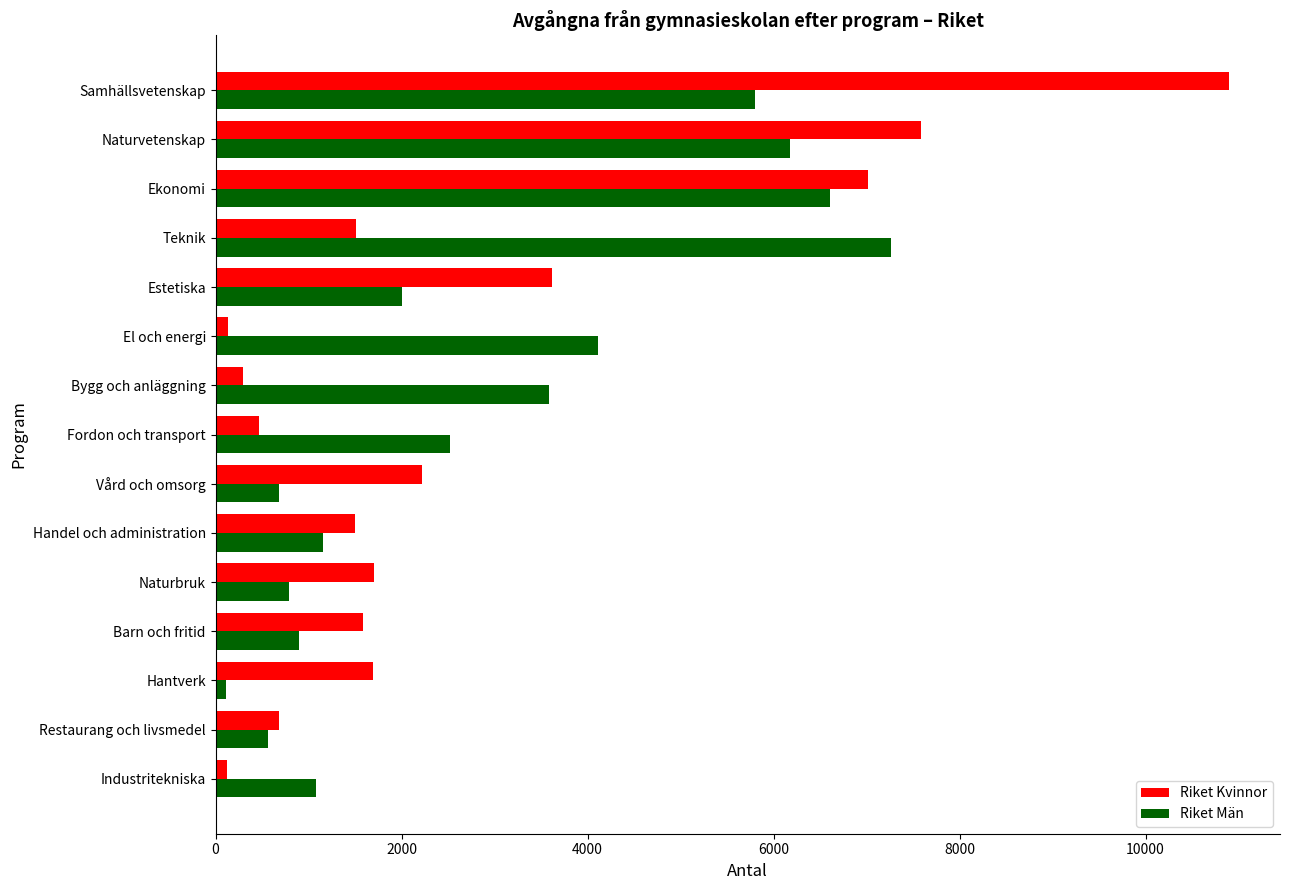

List the series in order of their peak value, lowest first.

Riket Män, Riket Kvinnor